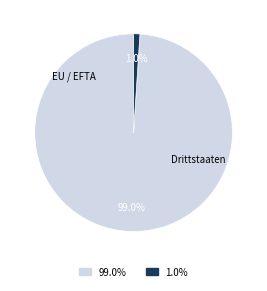

Is there a majority slice in this chart?

Yes